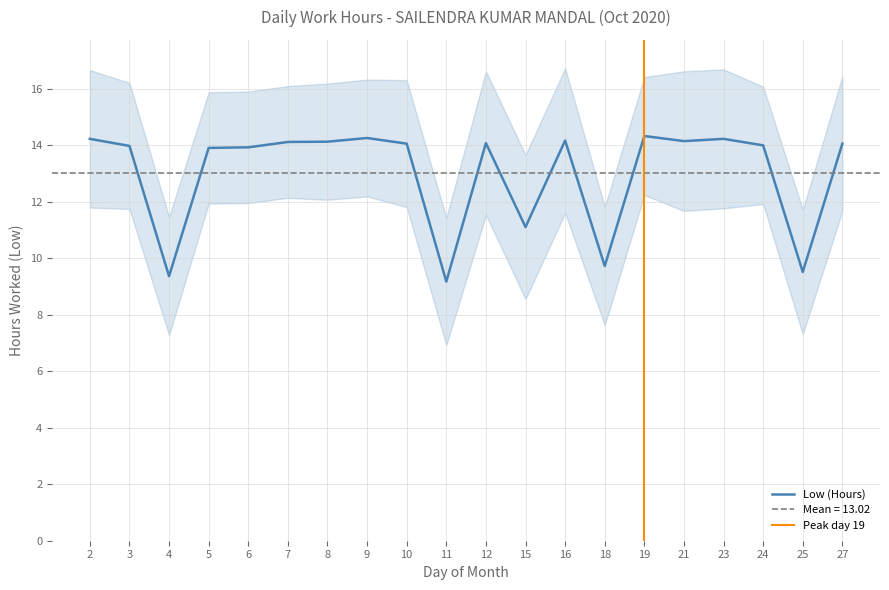

List the labels in order of value, largest first.

19, 9, 2, 23, 16, 21, 8, 7, 12, 10, 27, 24, 3, 6, 5, 15, 18, 25, 4, 11